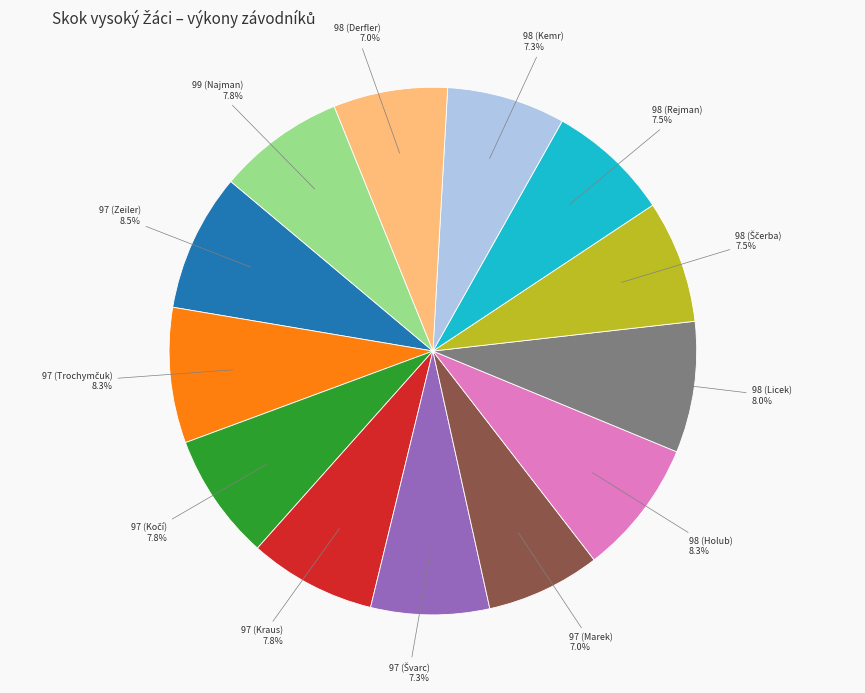

To the nearest percent, what is the average slice percentage?

8%